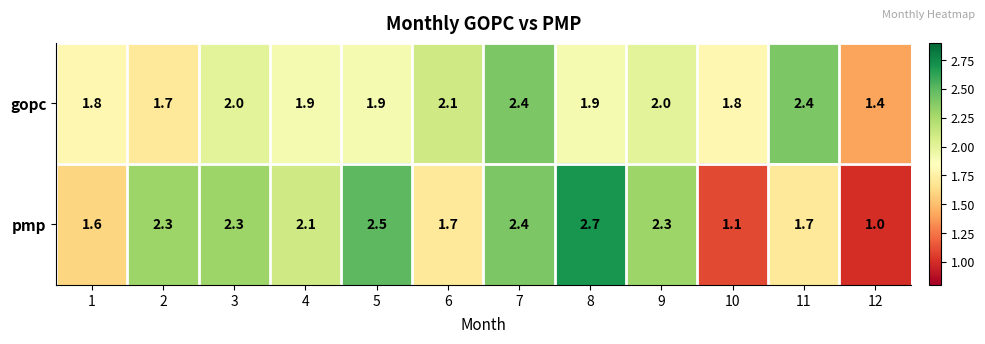

Which series has the widest spread of values?

pmp